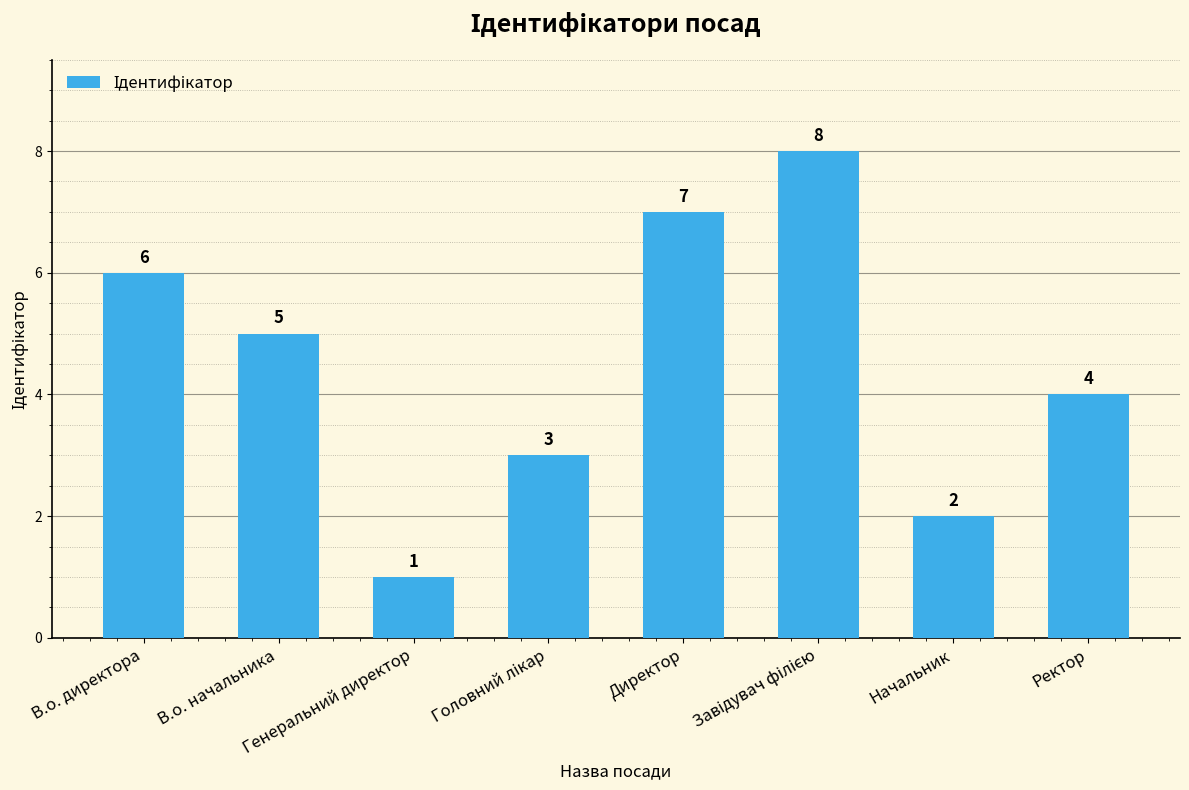

Reading left to right, transcribe all the data shown in this chart.

6	5	1	3	7	8	2	4